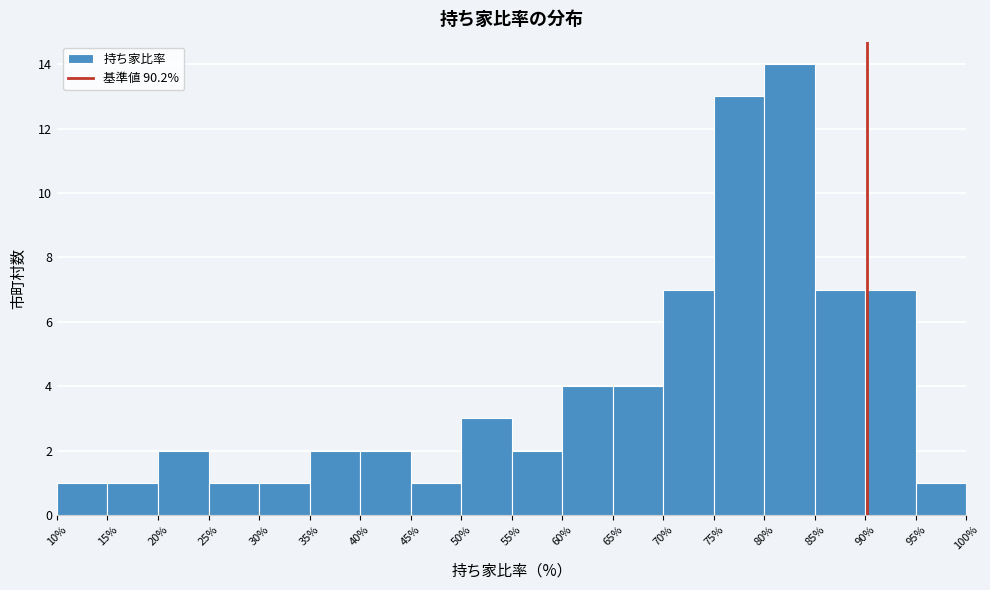

Reading left to right, list every bar in this chart as the range it spans on the x-axis followed by its height. The values are not printed on the chart, so give them approximately, as read against the axis.

10% to 15%: 1
15% to 20%: 1
20% to 25%: 2
25% to 30%: 1
30% to 35%: 1
35% to 40%: 2
40% to 45%: 2
45% to 50%: 1
50% to 55%: 3
55% to 60%: 2
60% to 65%: 4
65% to 70%: 4
70% to 75%: 7
75% to 80%: 13
80% to 85%: 14
85% to 90%: 7
90% to 95%: 7
95% to 100%: 1